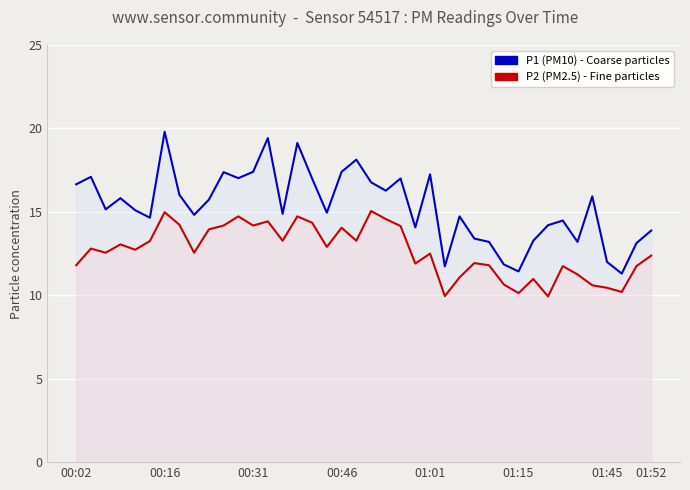

What is the maximum value for P1 (PM10)?

19.8